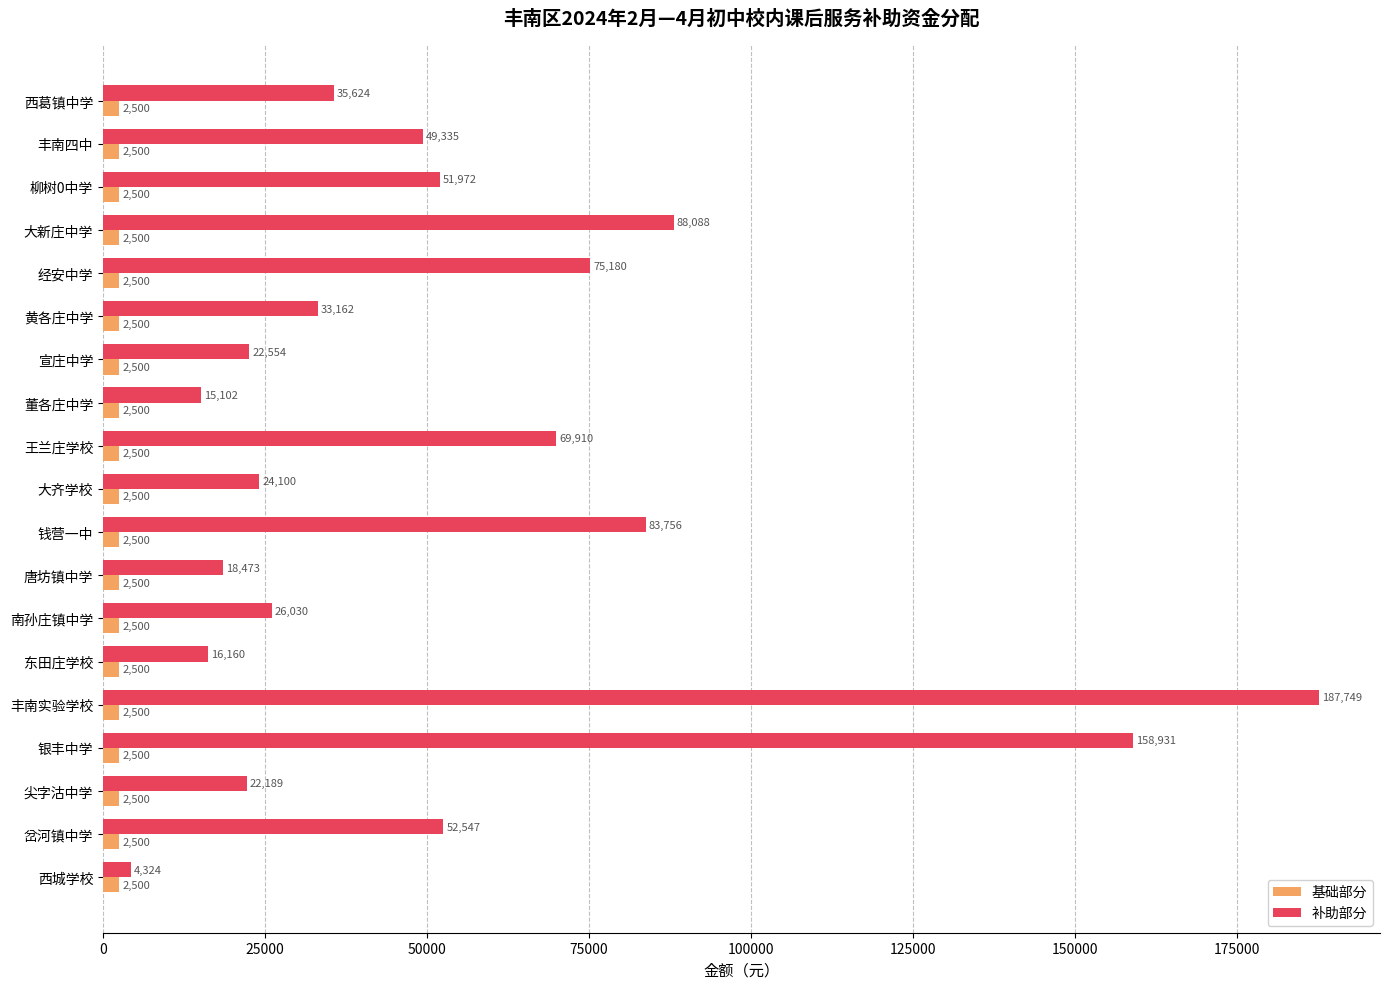

Which category has the lowest value in the 补助部分 series?

西城学校